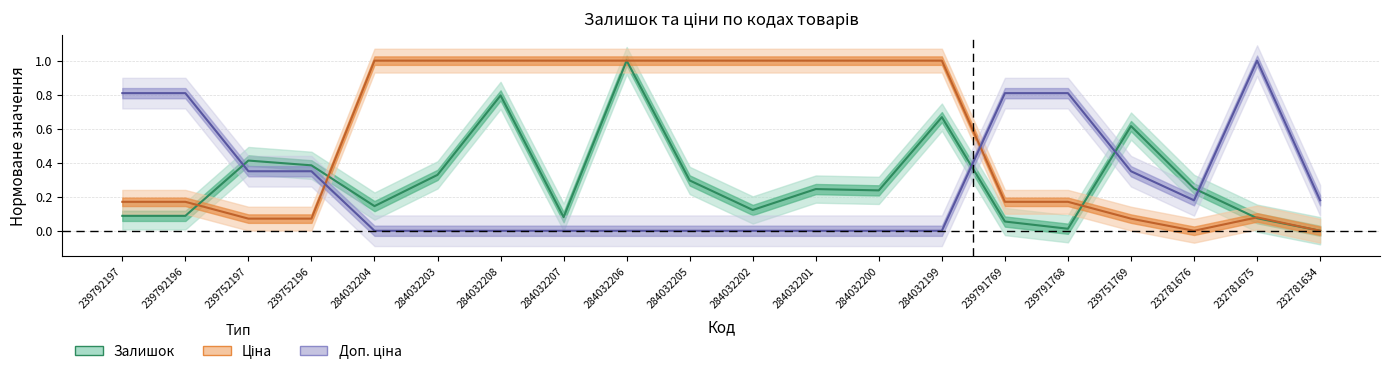

What is the label of the 4th point from the left?

239752196